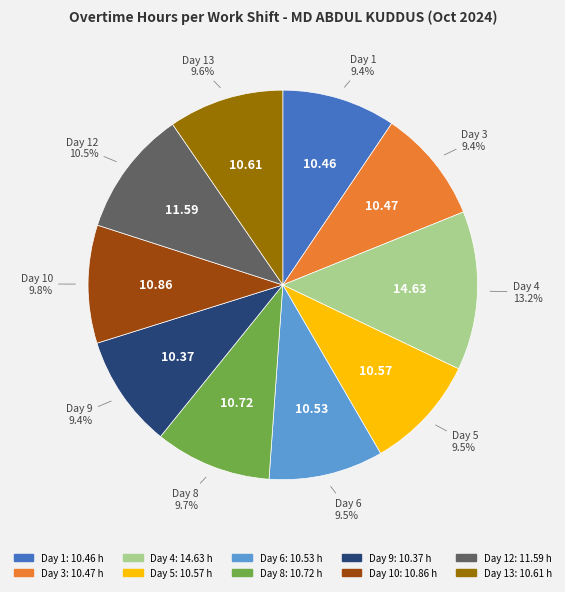

Is there a majority slice in this chart?

No